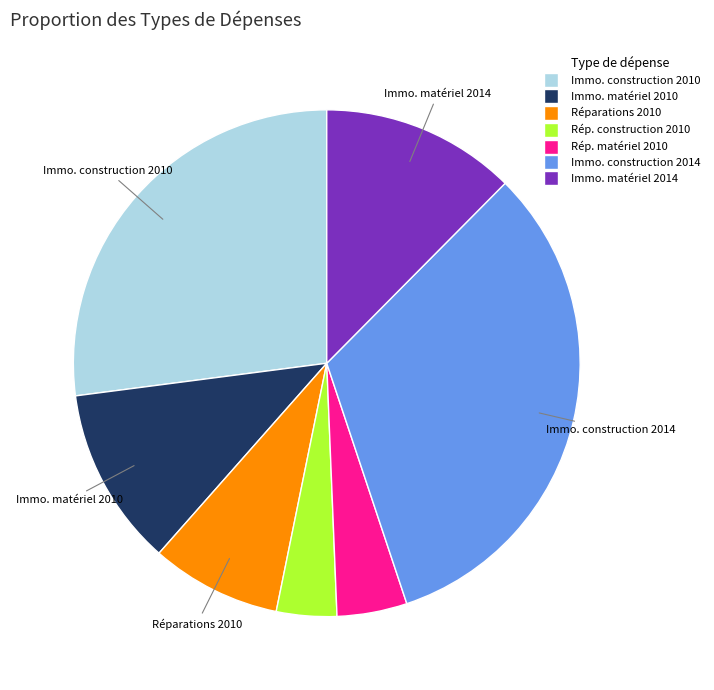

Is there a majority slice in this chart?

No